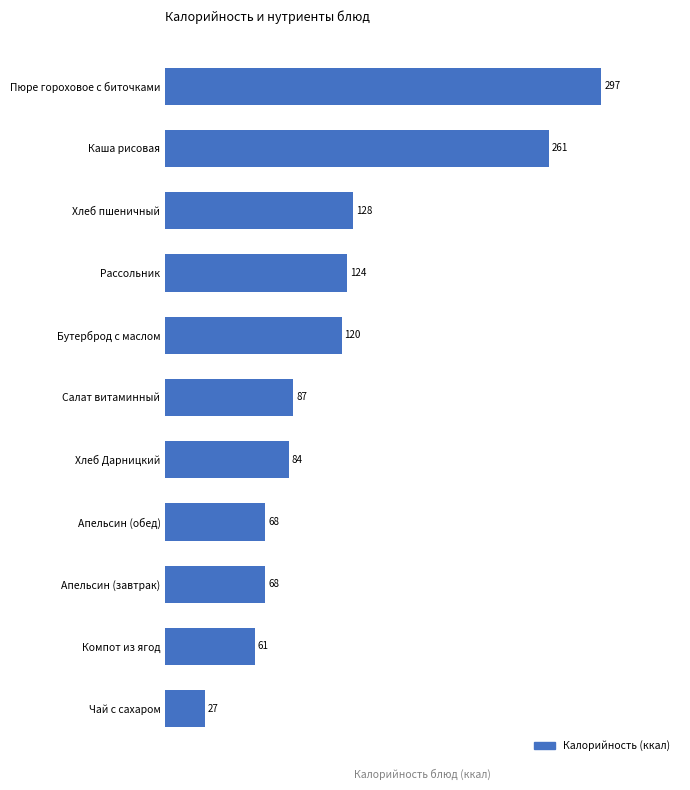

At which label is the value closest to 162?

Хлеб пшеничный